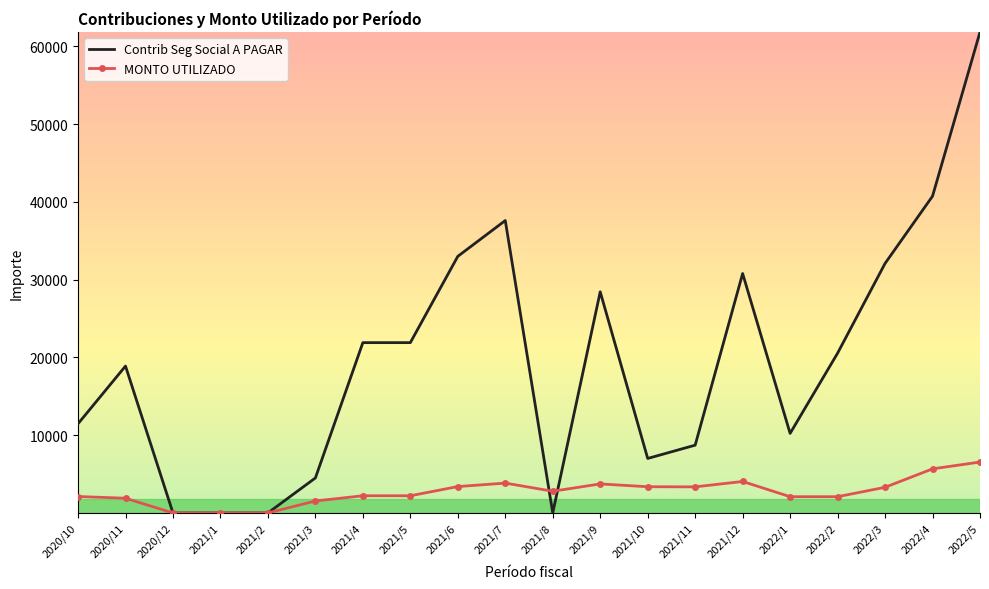

What is the highest value of the Contrib Seg Social A PAGAR series?

61844.9